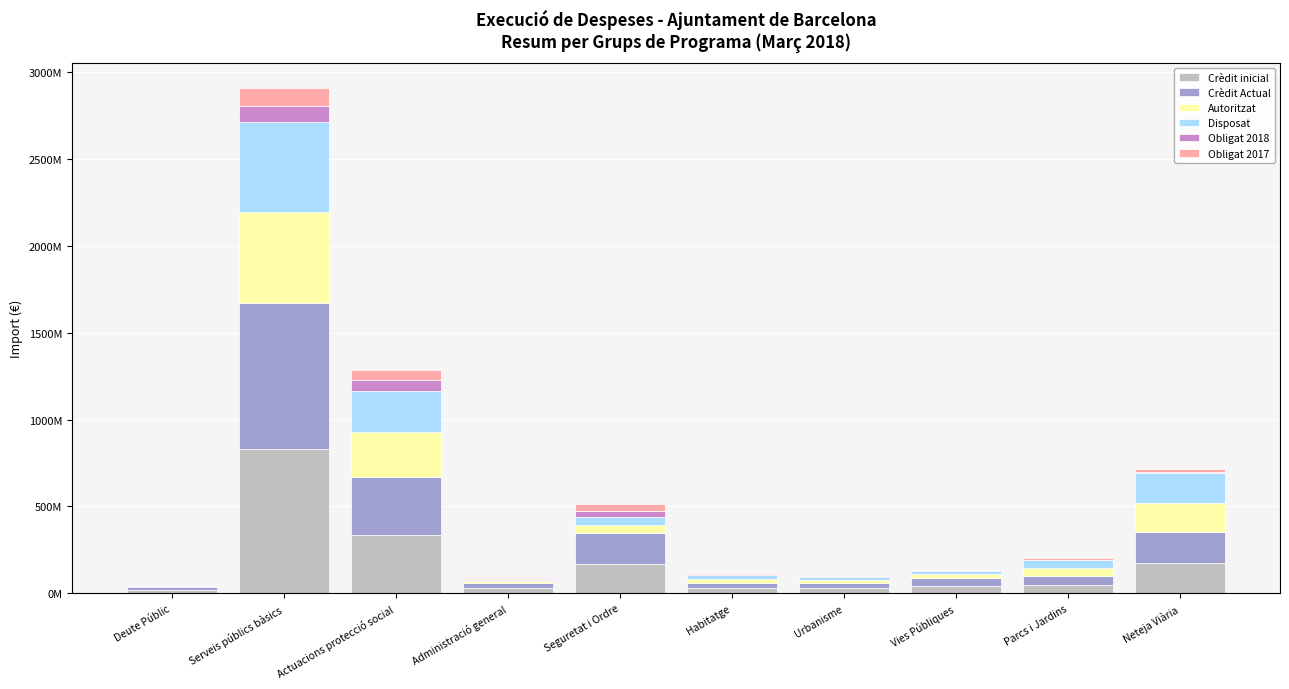

Is it true that Crèdit Actual equals 29587221.5 at Deute Públic?

False